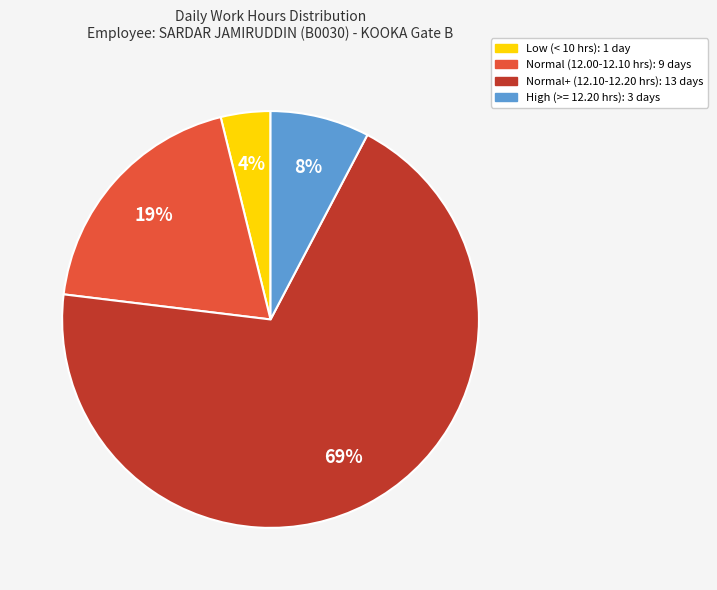

True or false: Normal+ (12.10-12.20 hrs): 13 days accounts for 57% of the total.

False